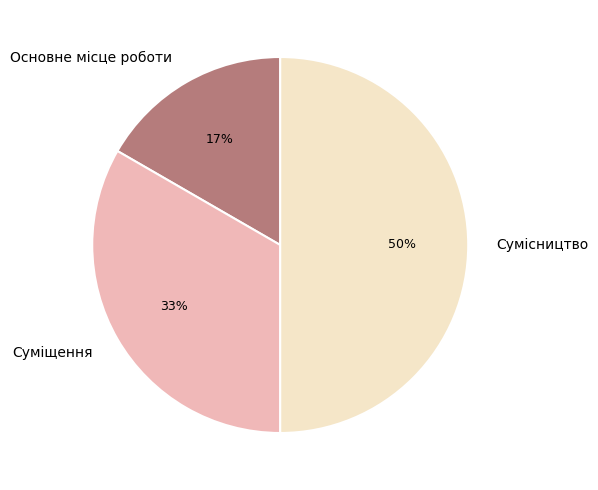

Which slice is the largest?

Сумісництво